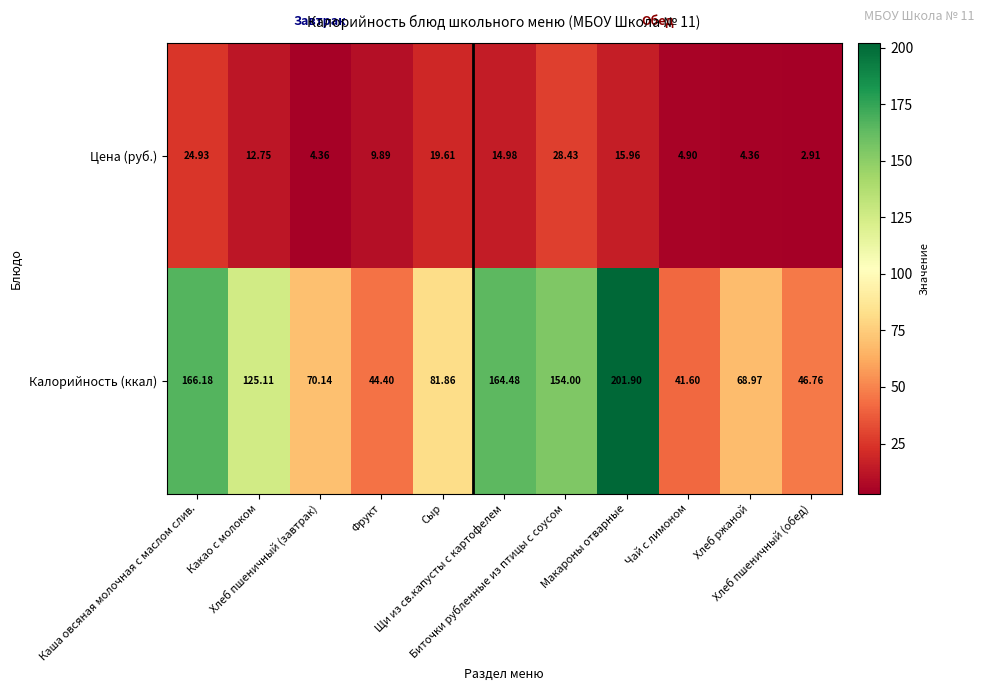

Which series has the widest spread of values?

Калорийность (ккал)